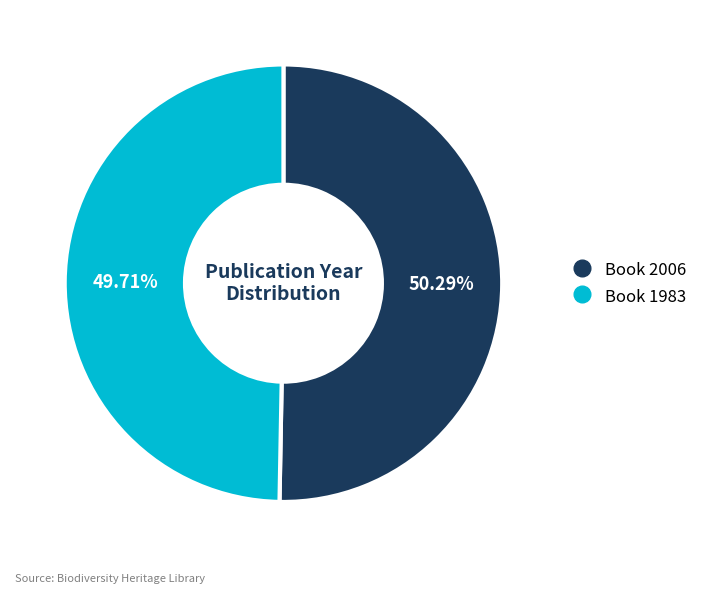

Is there a majority slice in this chart?

Yes